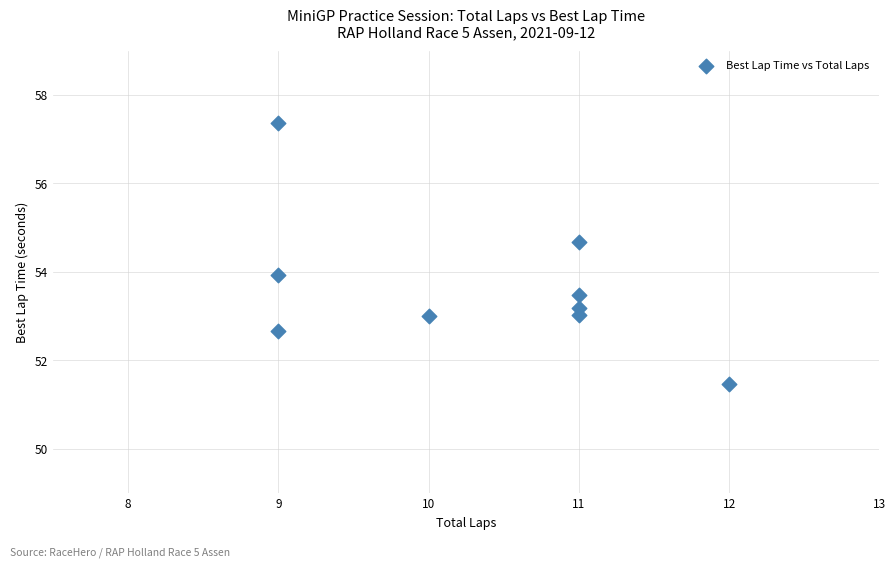

What is the average Y value?

53.6